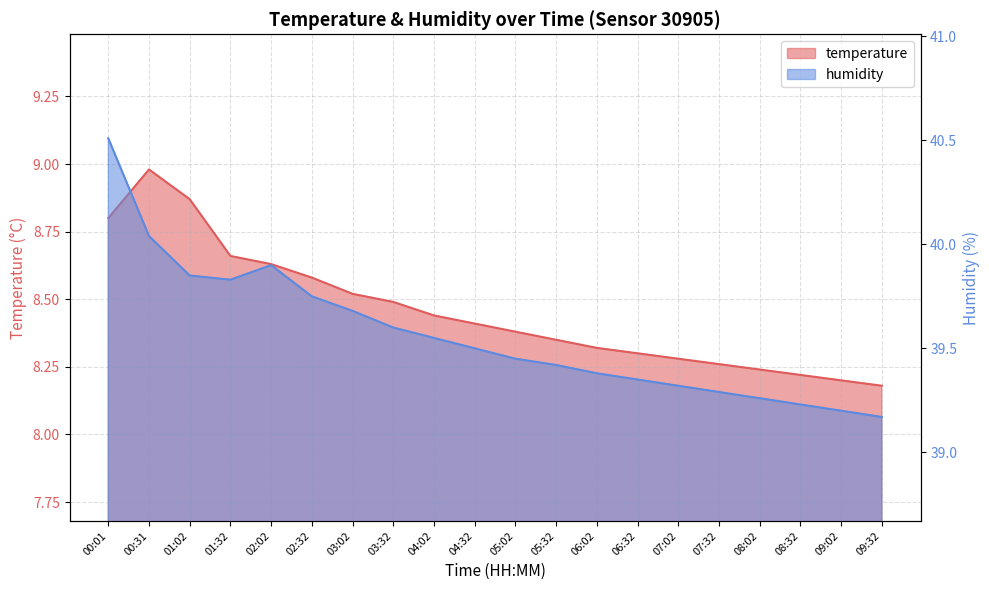

Which series changed the most between 08:02 and 08:32?

humidity